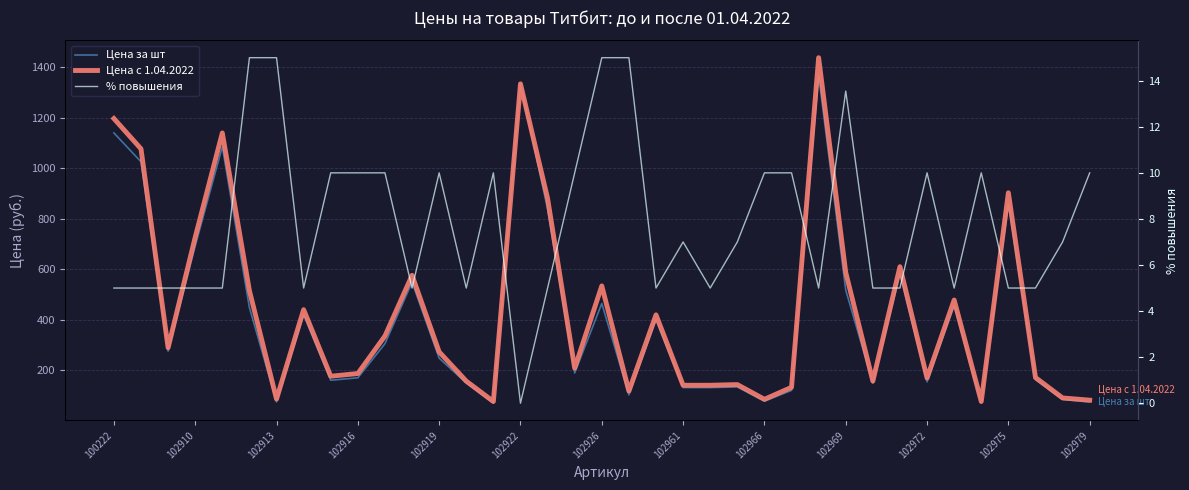

True or false: % повышения and Цена за шт cross at least once.

False